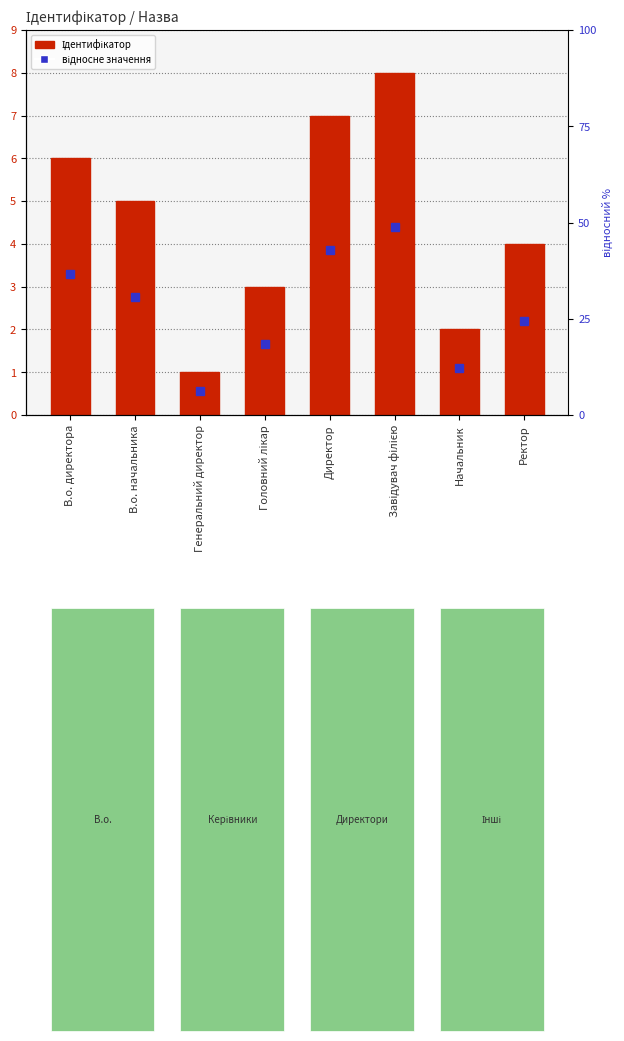

Rank the categories by value from lowest to highest.

Генеральний директор, Начальник, Головний лікар, Ректор, В.о. начальника, В.о. директора, Директор, Завідувач філією